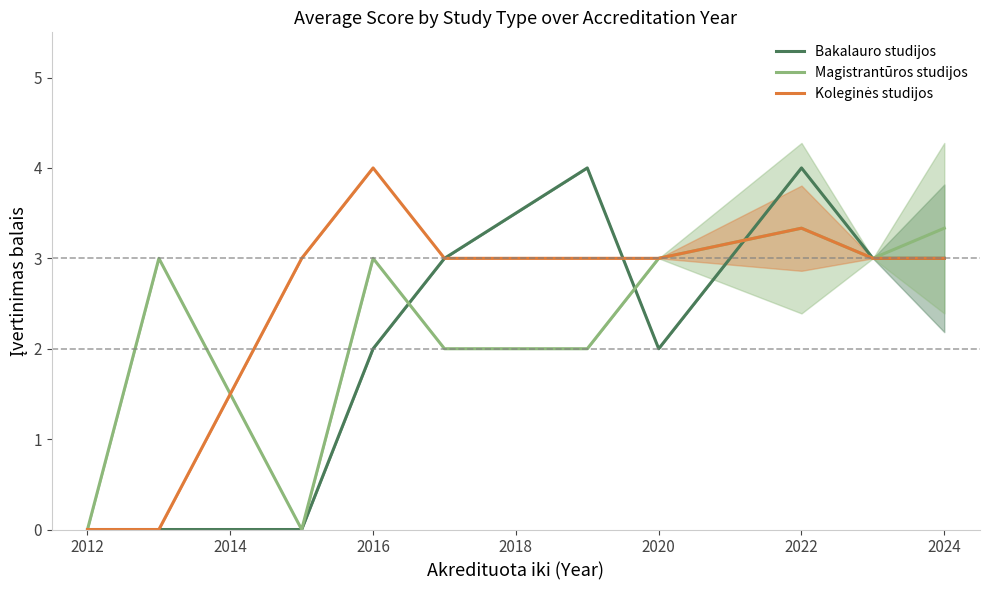

What is the highest value of the Bakalauro studijos series?

4.0